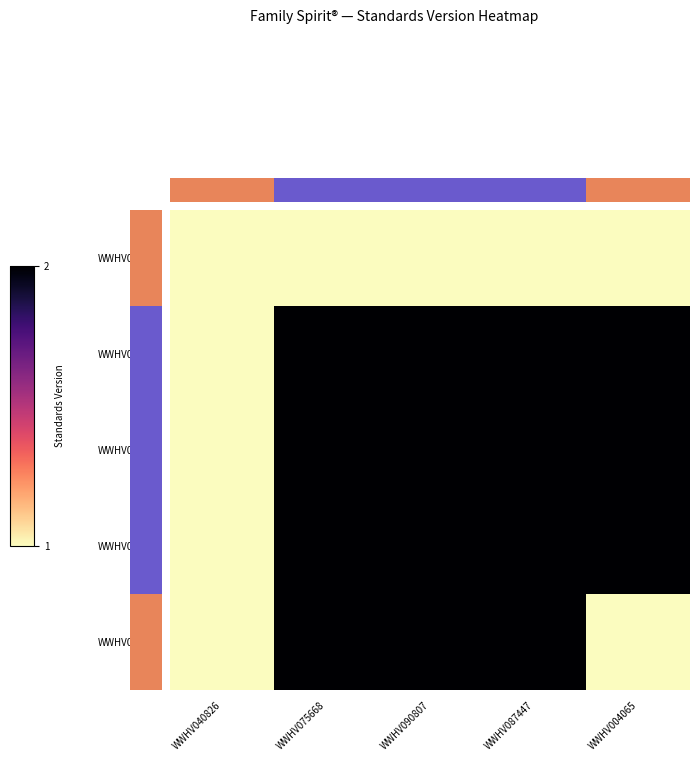

Which label corresponds to the largest value in the chart?

WWHV075668